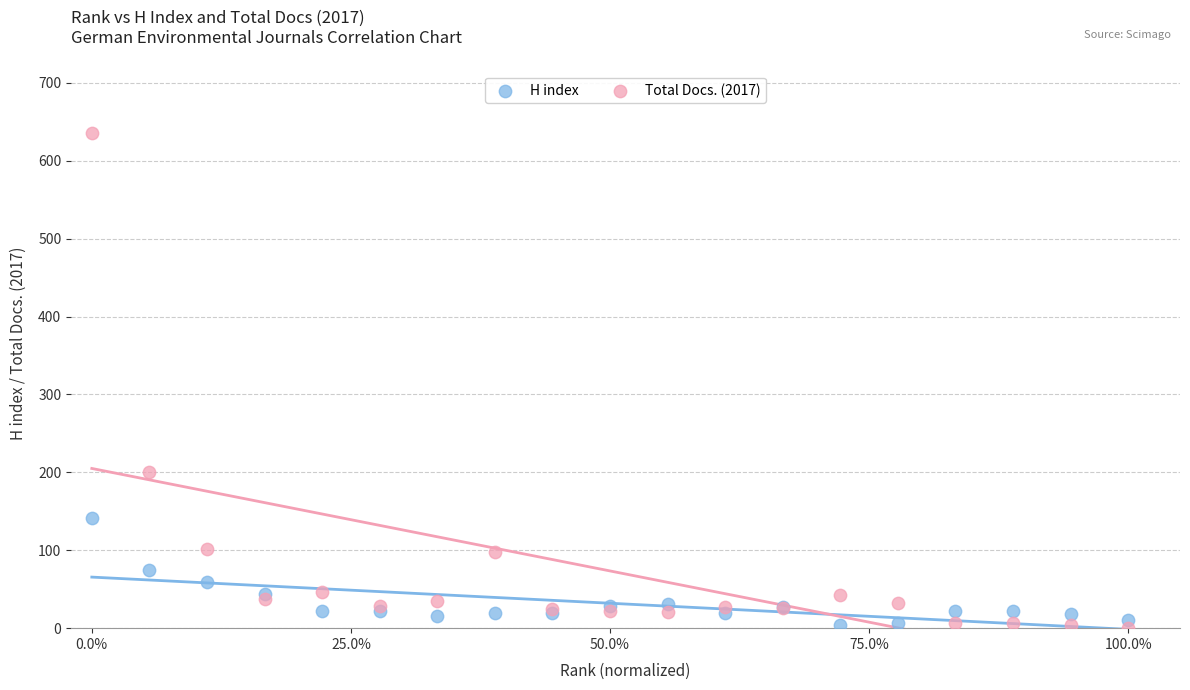

Which series has the widest spread of Y values?

Total Docs. (2017)